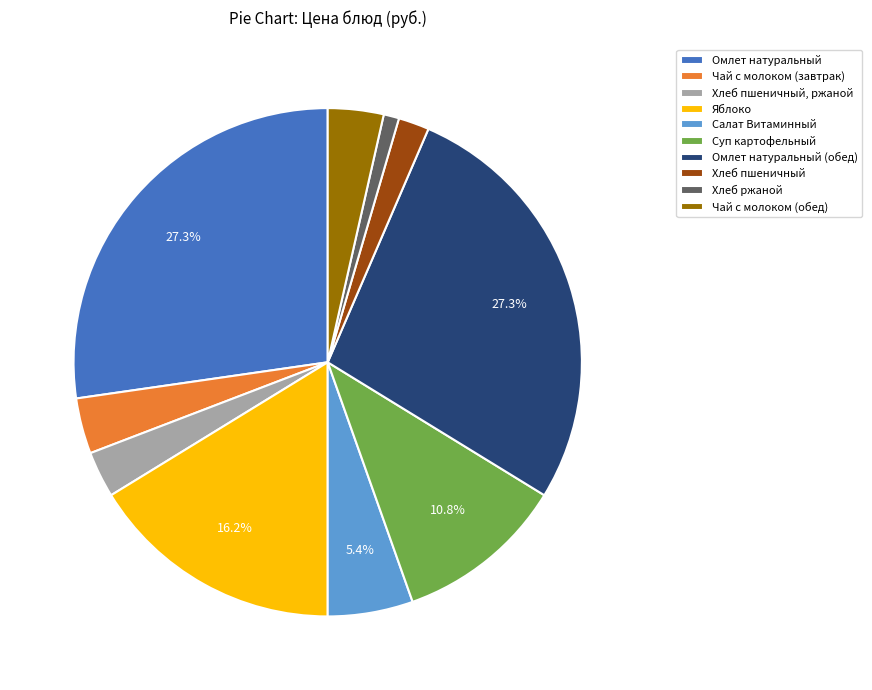

To the nearest percent, what portion does Омлет натуральный represent?

27%